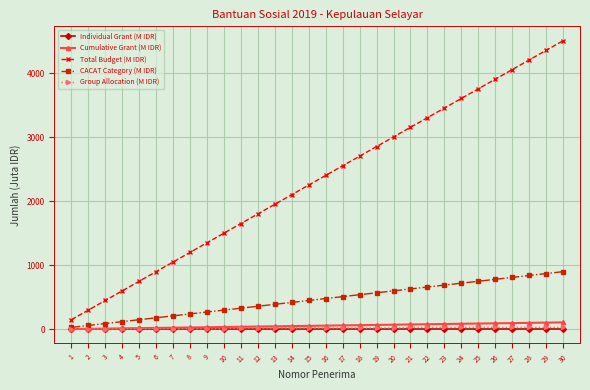

What is the value of the Cumulative Grant (M IDR) point at the 17th from the left?

61.2